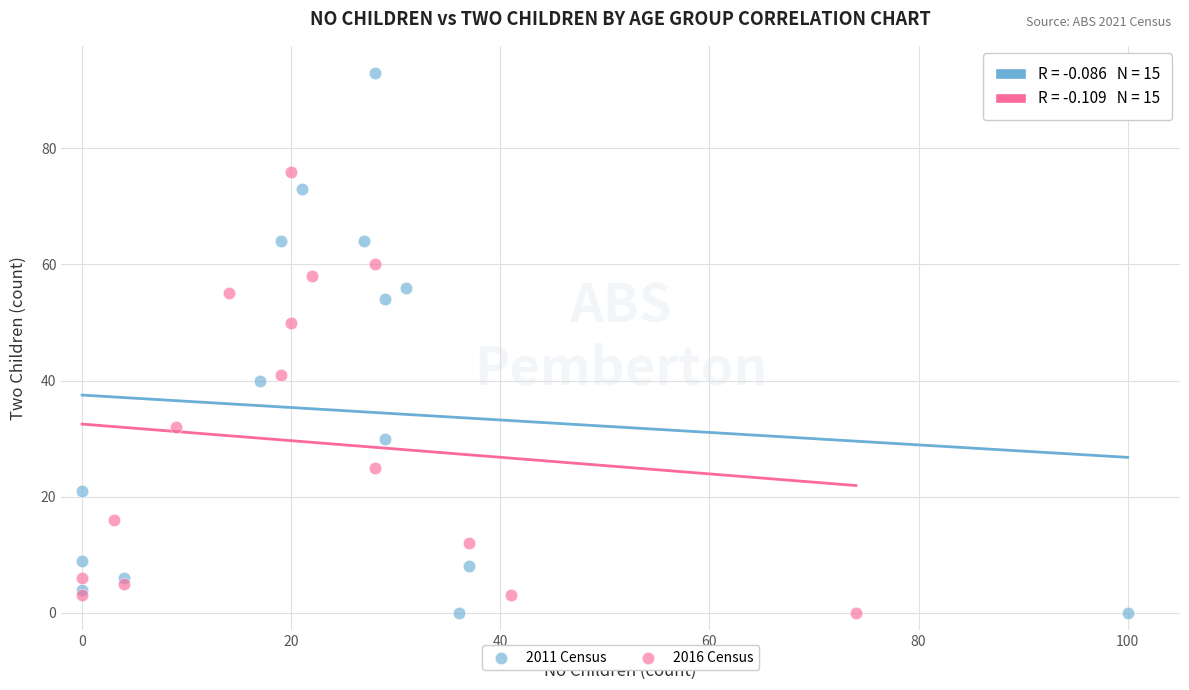

Which series has the largest Y range (max minus min)?

2011 Census